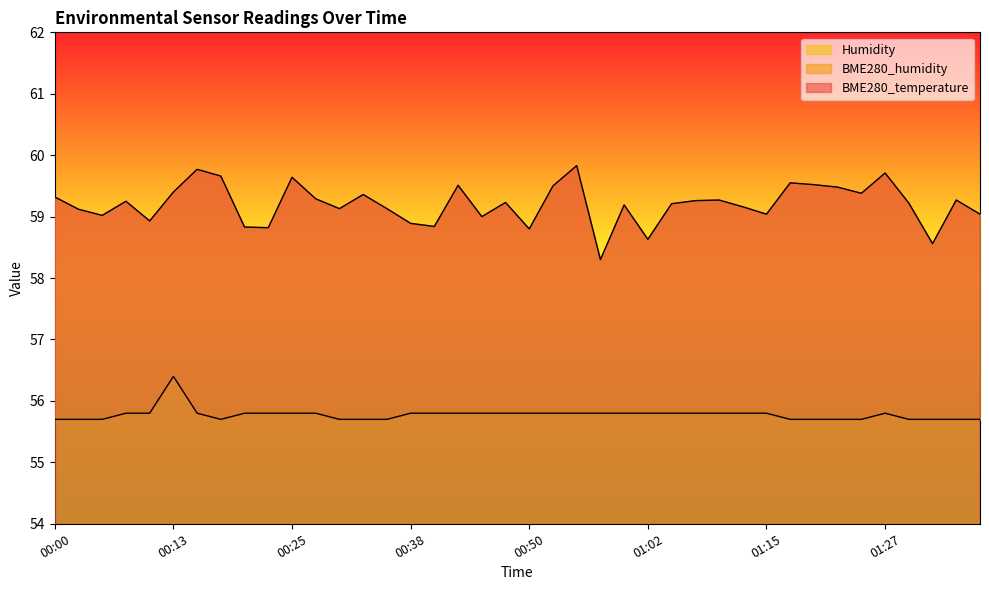

Is it true that Humidity equals 35.7 at 00:47?

False